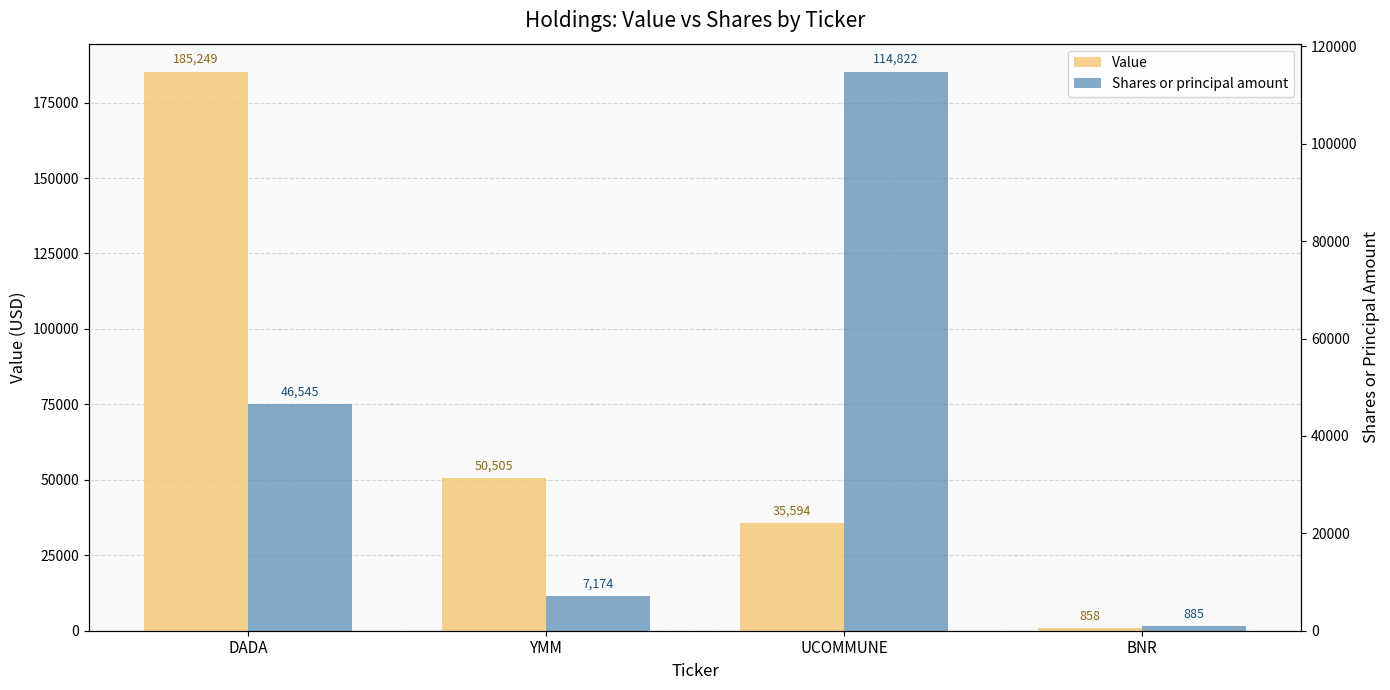

What is the total value across all series at UCOMMUNE?

150416